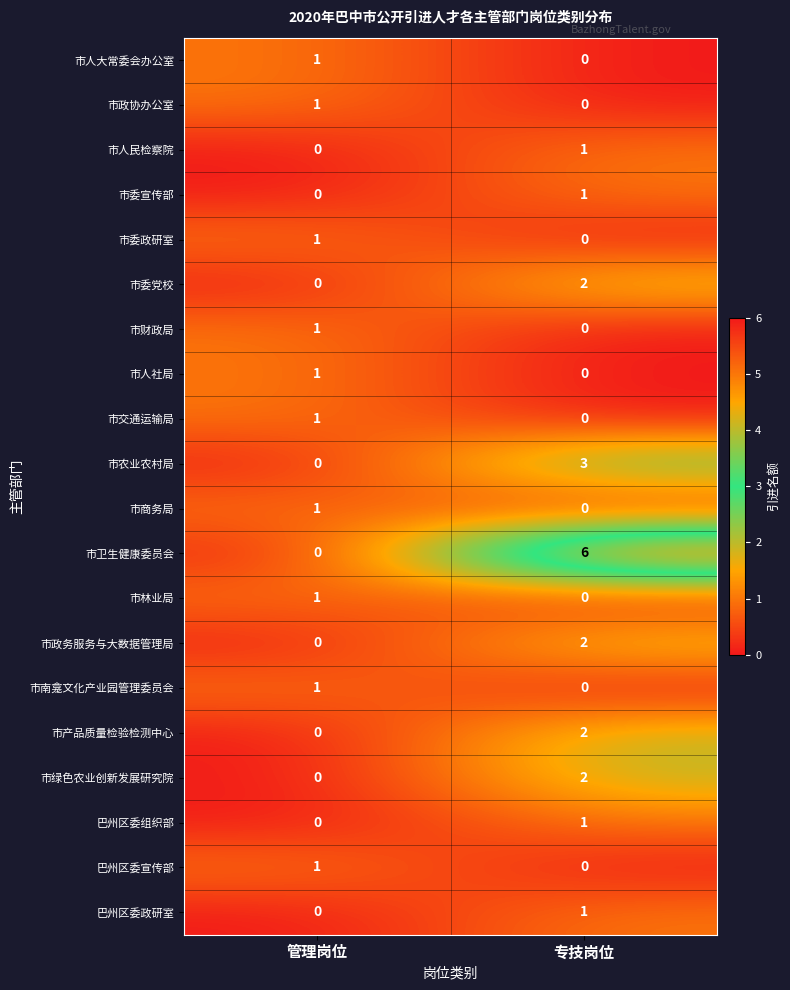

Which series has the largest range (max minus min)?

市卫生健康委员会